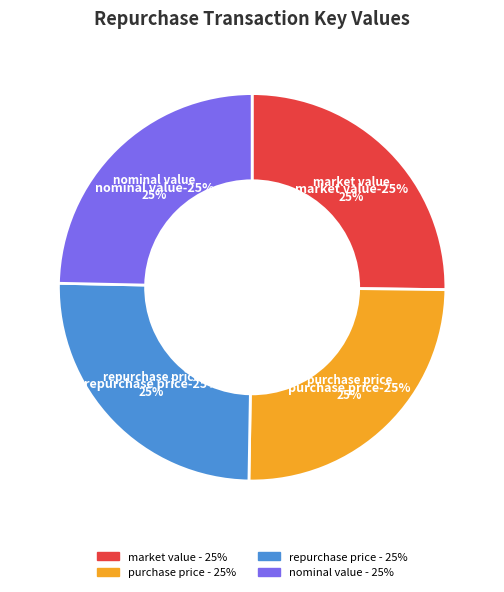

Is there a majority slice in this chart?

No